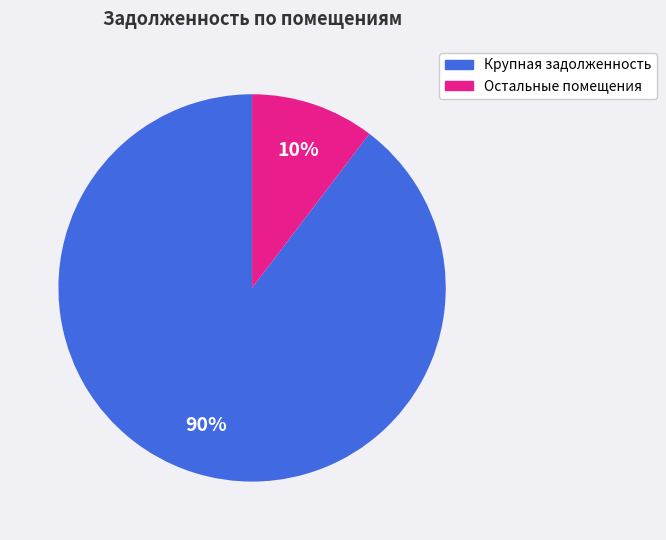

Is there a majority slice in this chart?

Yes